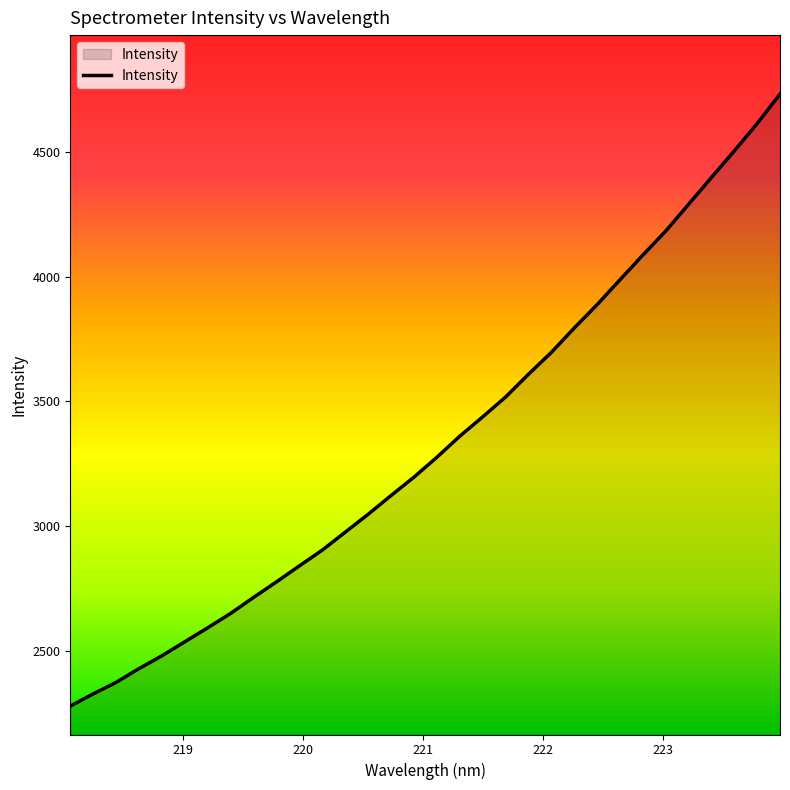

What is the smallest value displayed?

2277.6